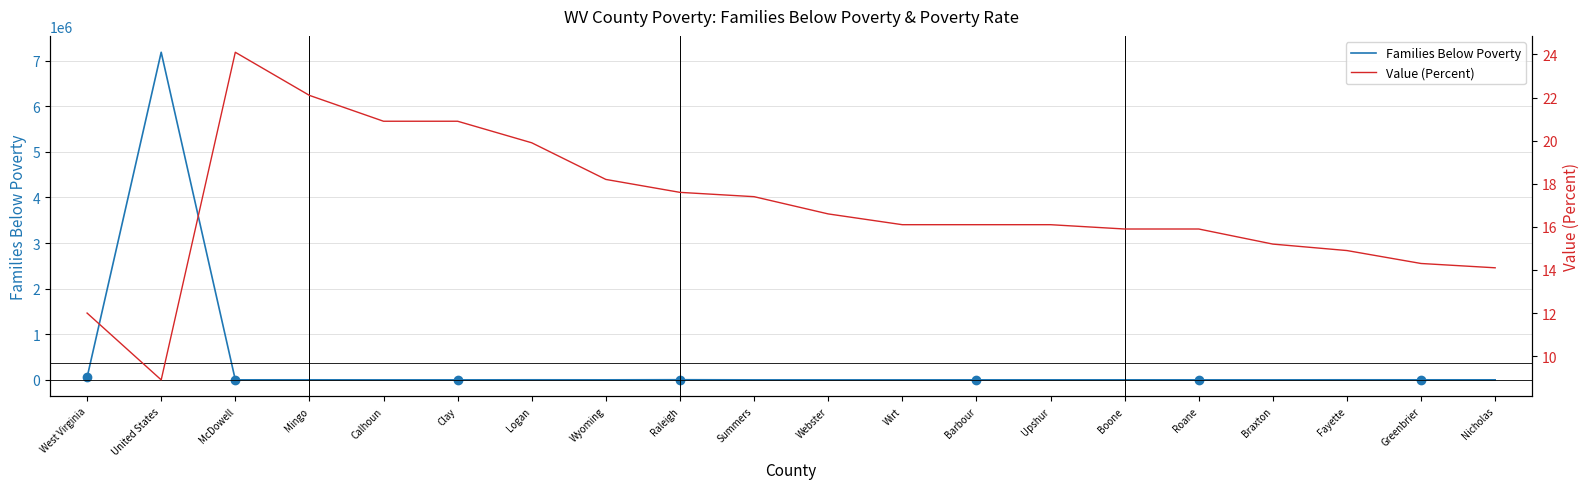

Is this an area chart (filled region under the line)?

No